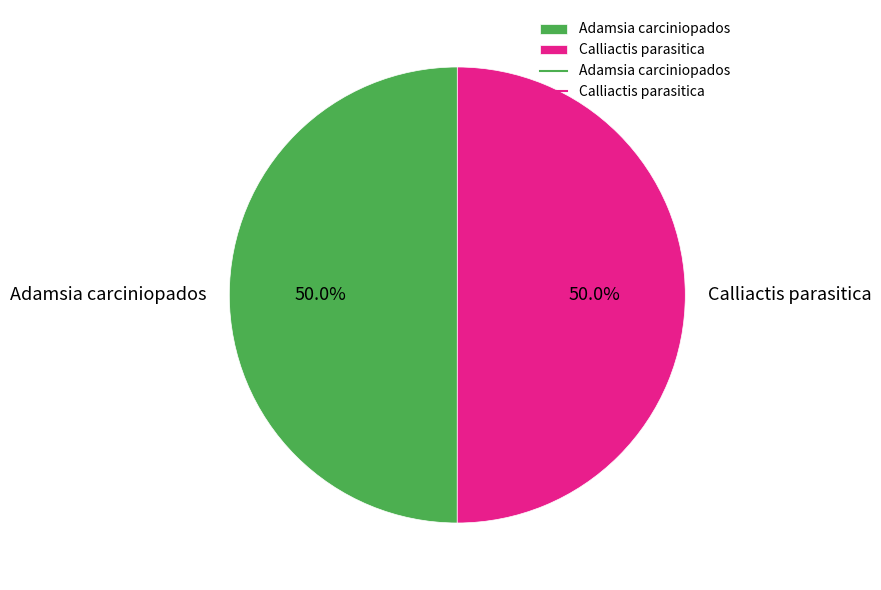

To the nearest percent, what percentage of the pie is Calliactis parasitica?

50%